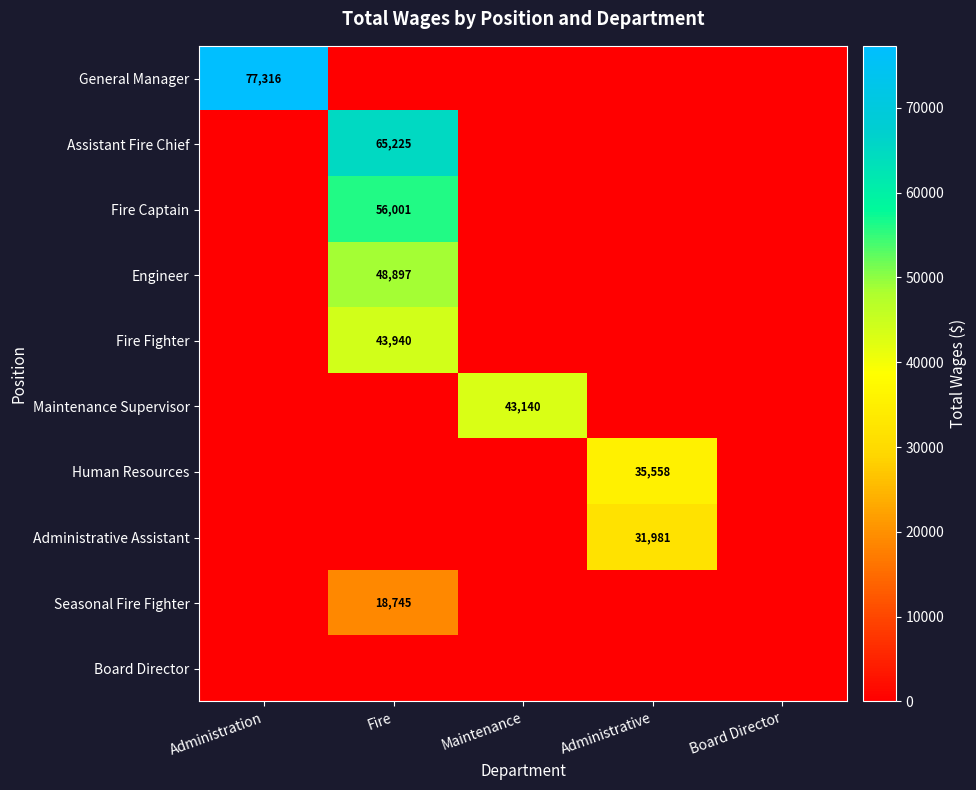

True or false: General Manager has a value of 0 at Administrative.

True